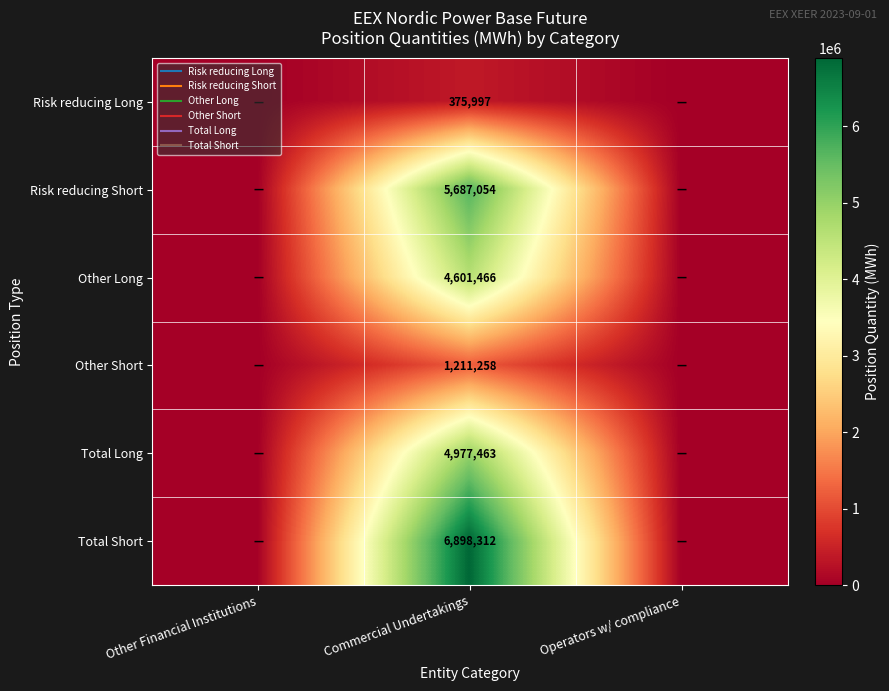

What value does the Risk reducing Long series have at Commercial Undertakings, to the nearest 100?

376000